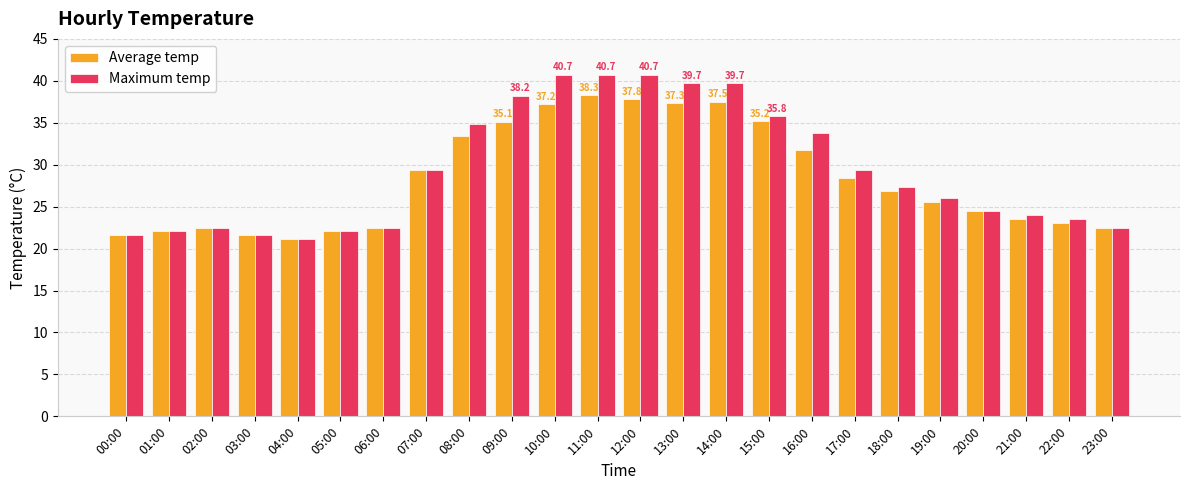

True or false: Average temp has a value of 25.5 at 19:00.

True